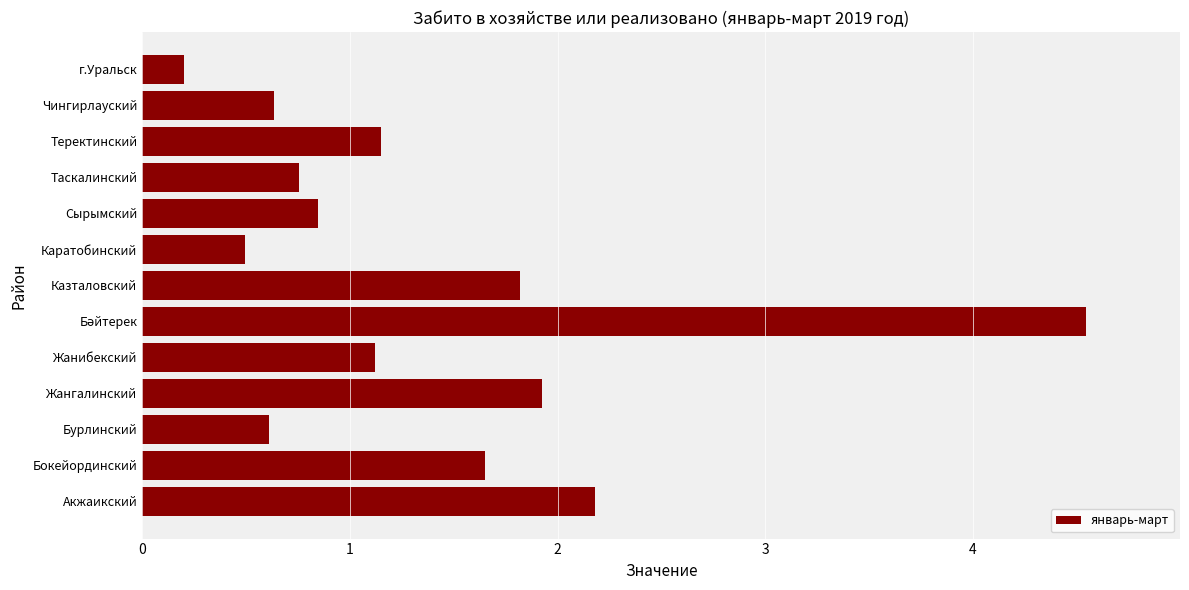

What is the average value?

1.4